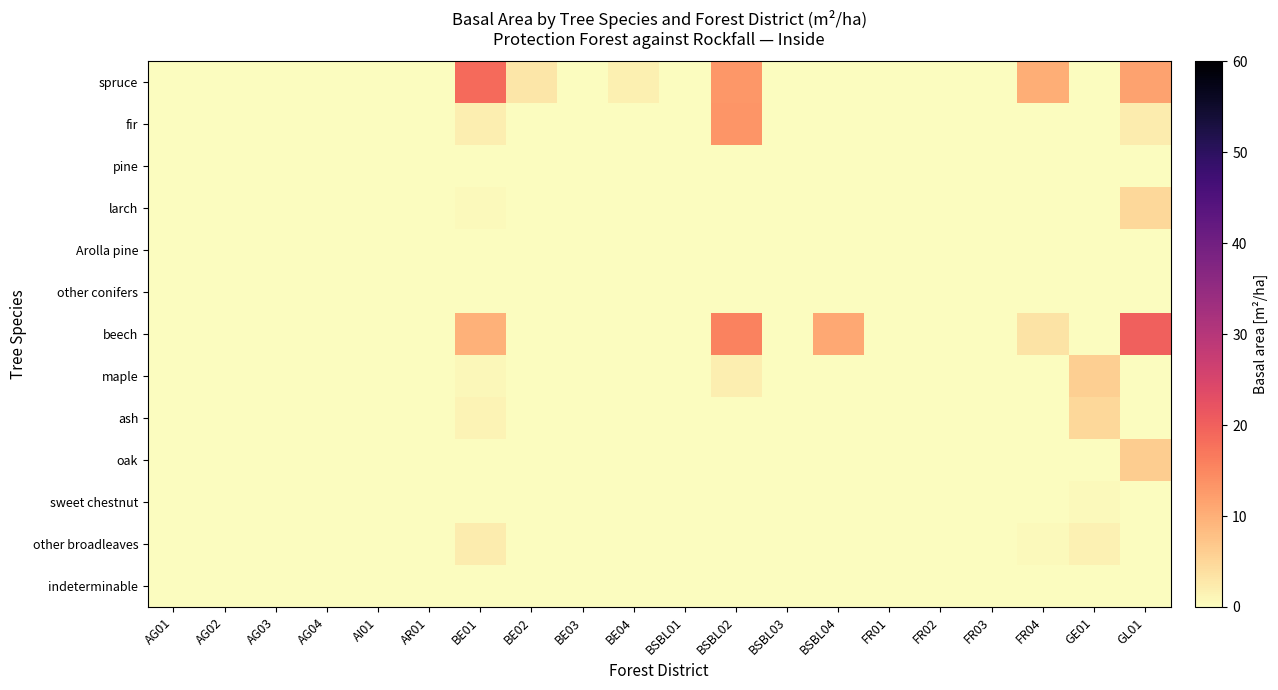

Reading right to left, transcribe all the data shown in this chart.

spruce: GL01=11.6	GE01=0.0	FR04=10.2	FR03=0.0	FR02=0.0	FR01=0.0	BSBL04=0.0	BSBL03=0.0	BSBL02=13.0	BSBL01=0.0	BE04=1.7	BE03=0.0	BE02=2.9	BE01=18.7	AR01=0.0	AI01=0.0	AG04=0.0	AG03=0.0	AG02=0.0	AG01=0.0
fir: GL01=2.2	GE01=0.0	FR04=0.0	FR03=0.0	FR02=0.0	FR01=0.0	BSBL04=0.0	BSBL03=0.0	BSBL02=13.3	BSBL01=0.0	BE04=0.0	BE03=0.0	BE02=0.0	BE01=2.0	AR01=0.0	AI01=0.0	AG04=0.0	AG03=0.0	AG02=0.0	AG01=0.0
pine: GL01=0.0	GE01=0.0	FR04=0.0	FR03=0.0	FR02=0.0	FR01=0.0	BSBL04=0.0	BSBL03=0.0	BSBL02=0.0	BSBL01=0.0	BE04=0.0	BE03=0.0	BE02=0.0	BE01=0.0	AR01=0.0	AI01=0.0	AG04=0.0	AG03=0.0	AG02=0.0	AG01=0.0
larch: GL01=4.7	GE01=0.0	FR04=0.0	FR03=0.0	FR02=0.0	FR01=0.0	BSBL04=0.0	BSBL03=0.0	BSBL02=0.0	BSBL01=0.0	BE04=0.0	BE03=0.0	BE02=0.0	BE01=0.6	AR01=0.0	AI01=0.0	AG04=0.0	AG03=0.0	AG02=0.0	AG01=0.0
Arolla pine: GL01=0.1	GE01=0.0	FR04=0.0	FR03=0.0	FR02=0.0	FR01=0.0	BSBL04=0.0	BSBL03=0.0	BSBL02=0.0	BSBL01=0.0	BE04=0.0	BE03=0.0	BE02=0.0	BE01=0.2	AR01=0.0	AI01=0.0	AG04=0.0	AG03=0.0	AG02=0.0	AG01=0.0
other conifers: GL01=0.0	GE01=0.0	FR04=0.0	FR03=0.0	FR02=0.0	FR01=0.0	BSBL04=0.0	BSBL03=0.0	BSBL02=0.0	BSBL01=0.0	BE04=0.0	BE03=0.0	BE02=0.0	BE01=0.0	AR01=0.0	AI01=0.0	AG04=0.0	AG03=0.0	AG02=0.0	AG01=0.0
beech: GL01=20.0	GE01=0.0	FR04=3.4	FR03=0.0	FR02=0.0	FR01=0.0	BSBL04=10.9	BSBL03=0.0	BSBL02=15.6	BSBL01=0.0	BE04=0.0	BE03=0.0	BE02=0.0	BE01=9.8	AR01=0.0	AI01=0.0	AG04=0.0	AG03=0.0	AG02=0.0	AG01=0.0
maple: GL01=0.0	GE01=5.9	FR04=0.0	FR03=0.0	FR02=0.0	FR01=0.0	BSBL04=0.0	BSBL03=0.0	BSBL02=2.0	BSBL01=0.0	BE04=0.0	BE03=0.0	BE02=0.0	BE01=0.9	AR01=0.0	AI01=0.0	AG04=0.0	AG03=0.0	AG02=0.0	AG01=0.0
ash: GL01=0.0	GE01=4.7	FR04=0.0	FR03=0.0	FR02=0.0	FR01=0.0	BSBL04=0.0	BSBL03=0.0	BSBL02=0.0	BSBL01=0.0	BE04=0.0	BE03=0.0	BE02=0.0	BE01=1.4	AR01=0.0	AI01=0.0	AG04=0.0	AG03=0.0	AG02=0.0	AG01=0.0
oak: GL01=6.1	GE01=0.0	FR04=0.0	FR03=0.0	FR02=0.0	FR01=0.0	BSBL04=0.0	BSBL03=0.0	BSBL02=0.0	BSBL01=0.0	BE04=0.0	BE03=0.0	BE02=0.0	BE01=0.0	AR01=0.0	AI01=0.0	AG04=0.0	AG03=0.0	AG02=0.0	AG01=0.0
sweet chestnut: GL01=0.0	GE01=0.5	FR04=0.0	FR03=0.0	FR02=0.0	FR01=0.0	BSBL04=0.0	BSBL03=0.0	BSBL02=0.0	BSBL01=0.0	BE04=0.0	BE03=0.0	BE02=0.0	BE01=0.0	AR01=0.0	AI01=0.0	AG04=0.0	AG03=0.0	AG02=0.0	AG01=0.0
other broadleaves: GL01=0.0	GE01=1.5	FR04=0.6	FR03=0.0	FR02=0.0	FR01=0.0	BSBL04=0.0	BSBL03=0.0	BSBL02=0.0	BSBL01=0.0	BE04=0.0	BE03=0.0	BE02=0.0	BE01=2.3	AR01=0.0	AI01=0.0	AG04=0.0	AG03=0.0	AG02=0.0	AG01=0.0
indeterminable: GL01=0.0	GE01=0.0	FR04=0.0	FR03=0.0	FR02=0.0	FR01=0.0	BSBL04=0.0	BSBL03=0.0	BSBL02=0.0	BSBL01=0.0	BE04=0.0	BE03=0.0	BE02=0.0	BE01=0.0	AR01=0.0	AI01=0.0	AG04=0.0	AG03=0.0	AG02=0.0	AG01=0.0